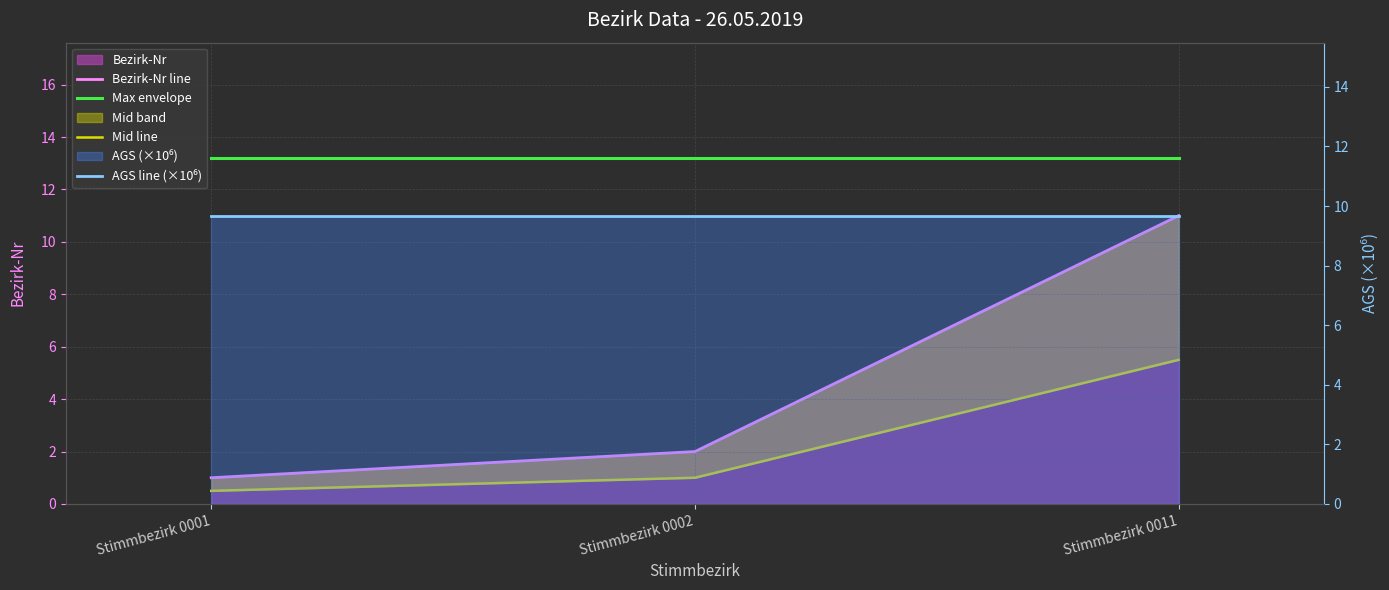

Is it true that Max envelope equals 18.6 at Stimmbezirk 0011?

False